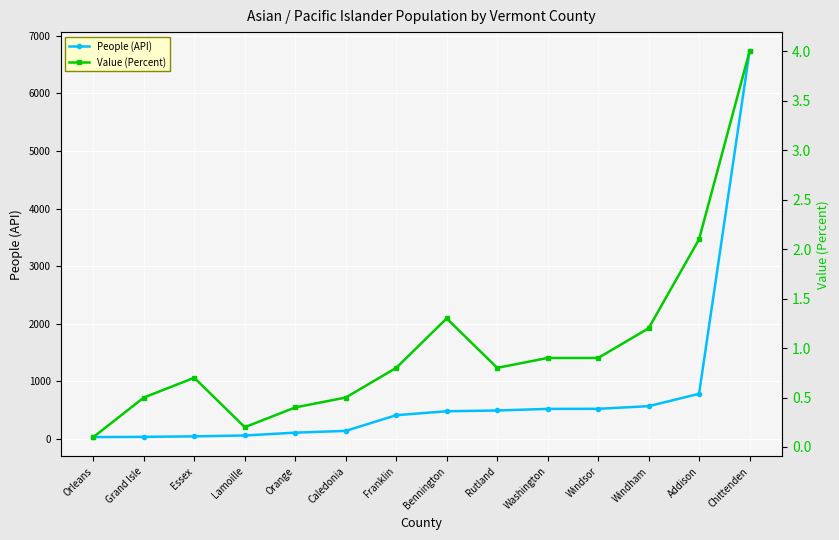

How many lines are shown in the chart?

2